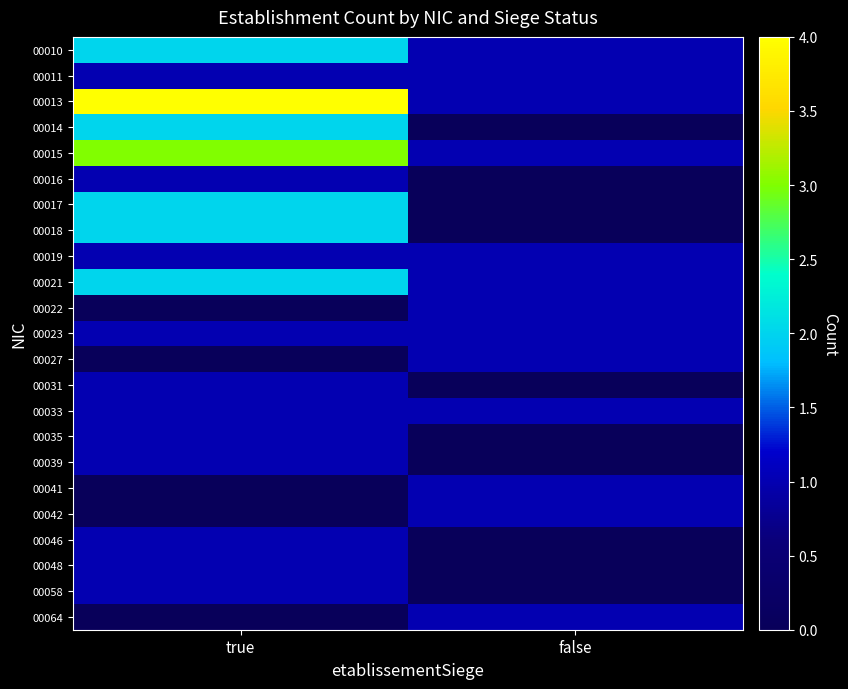

At which category is the sum across all series the highest?

true